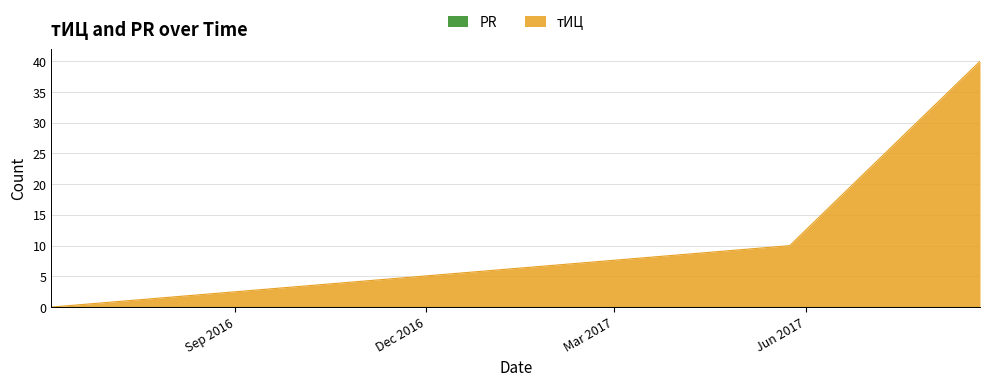

Does the chart have visible grid lines?

Yes